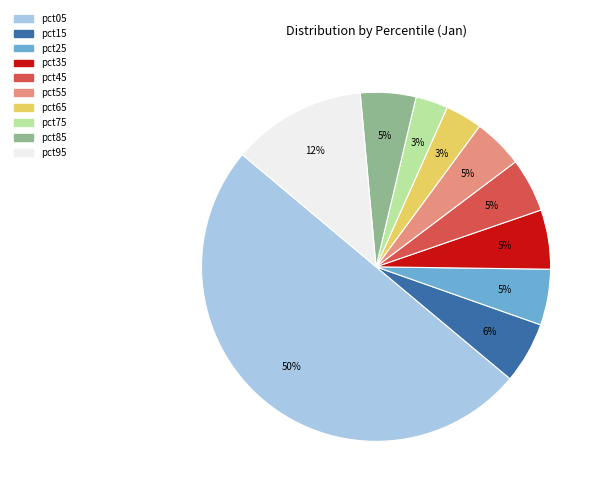

What is the largest slice in the pie chart?

pct05